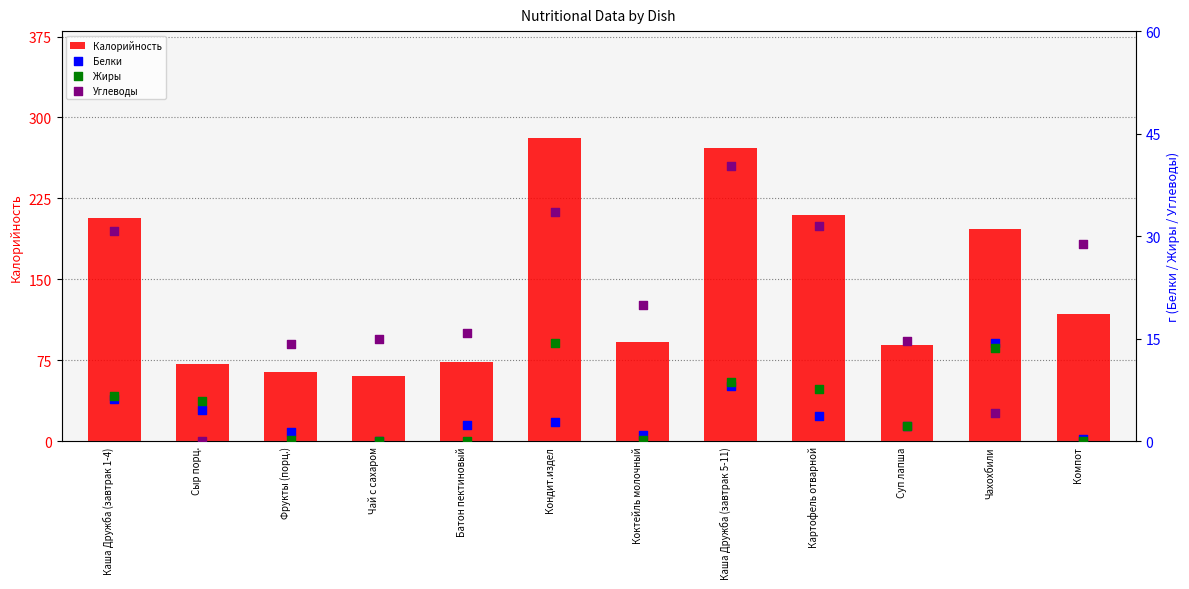

At which category is the sum across all series the highest?

Кондит.издел